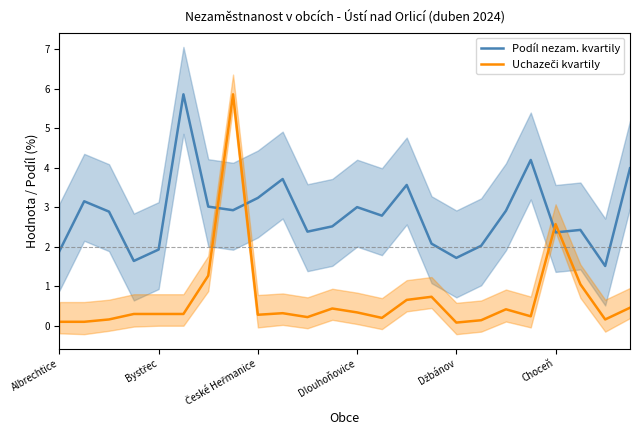

Rank the series by their average value, from lowest to highest.

Uchazeči kvartily, Podíl nezam. kvartily